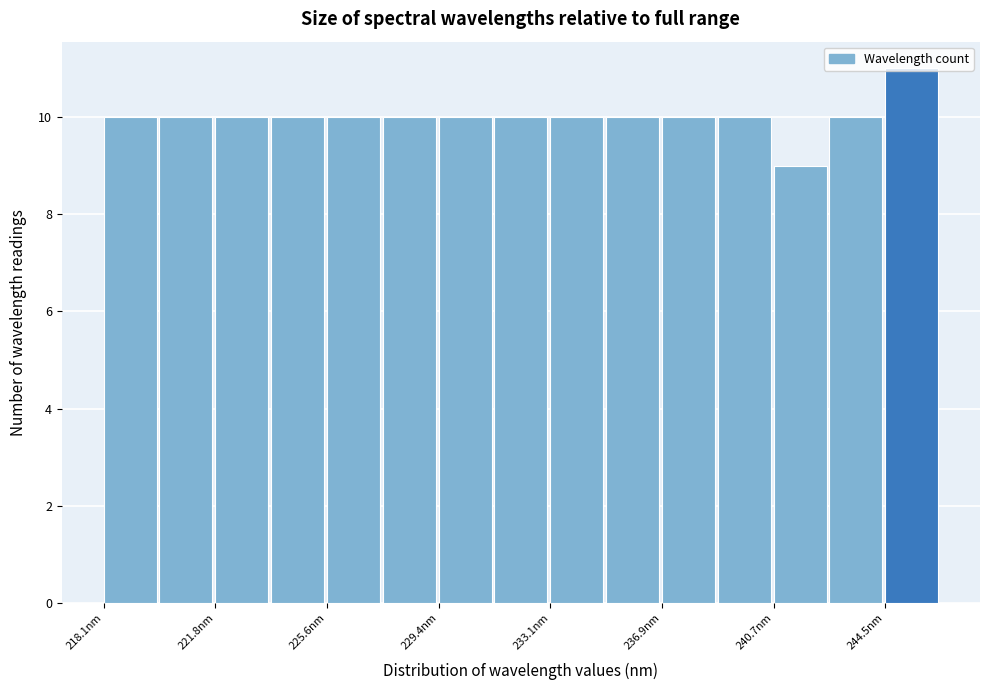

Read against the x-axis, roughly where is the centre of the tallest bar?

245.5